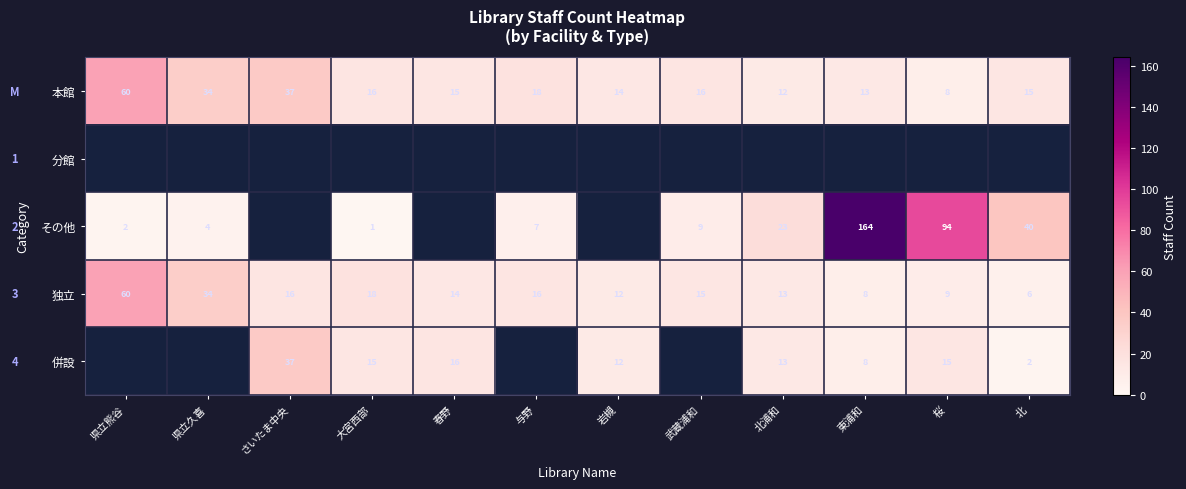

What is the sum of the その他 values at 北 and 大宮西部?

41